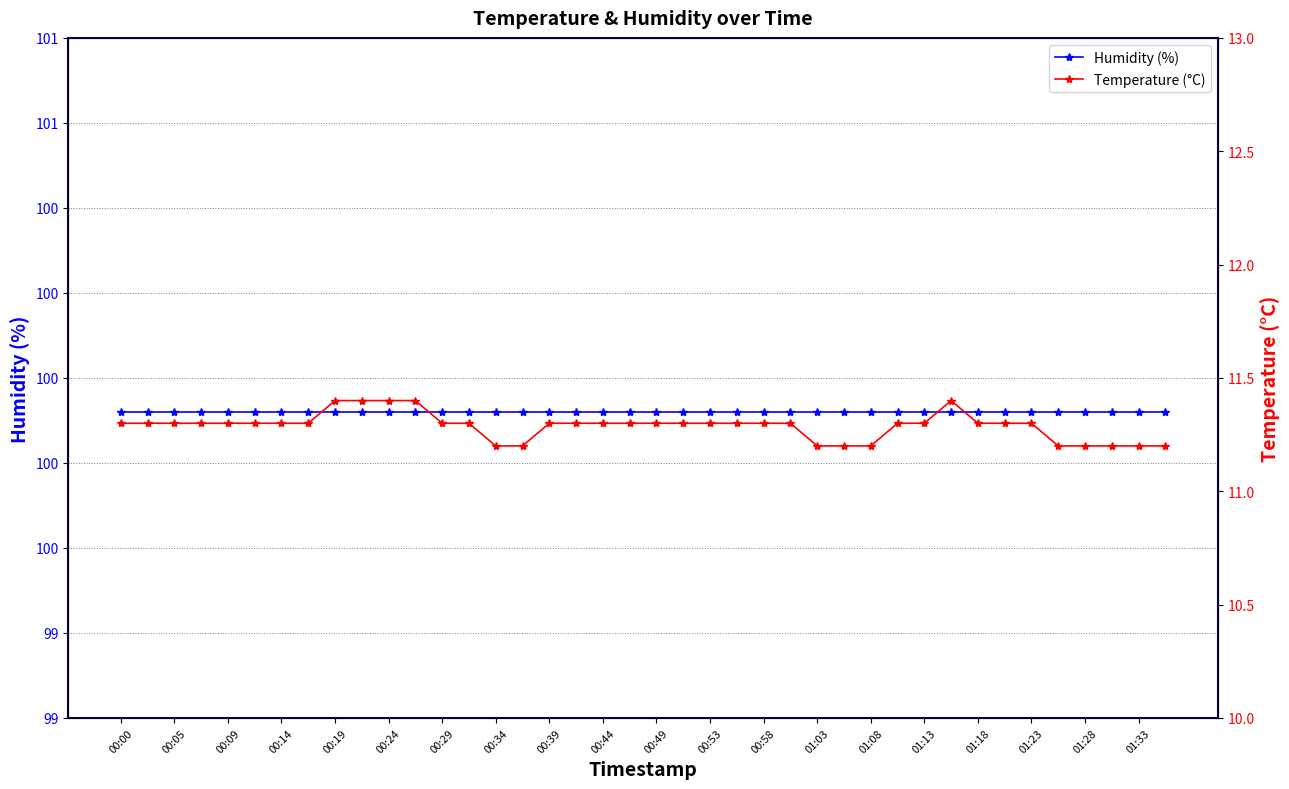

True or false: Humidity (%) and Temperature (°C) intersect in this chart.

False